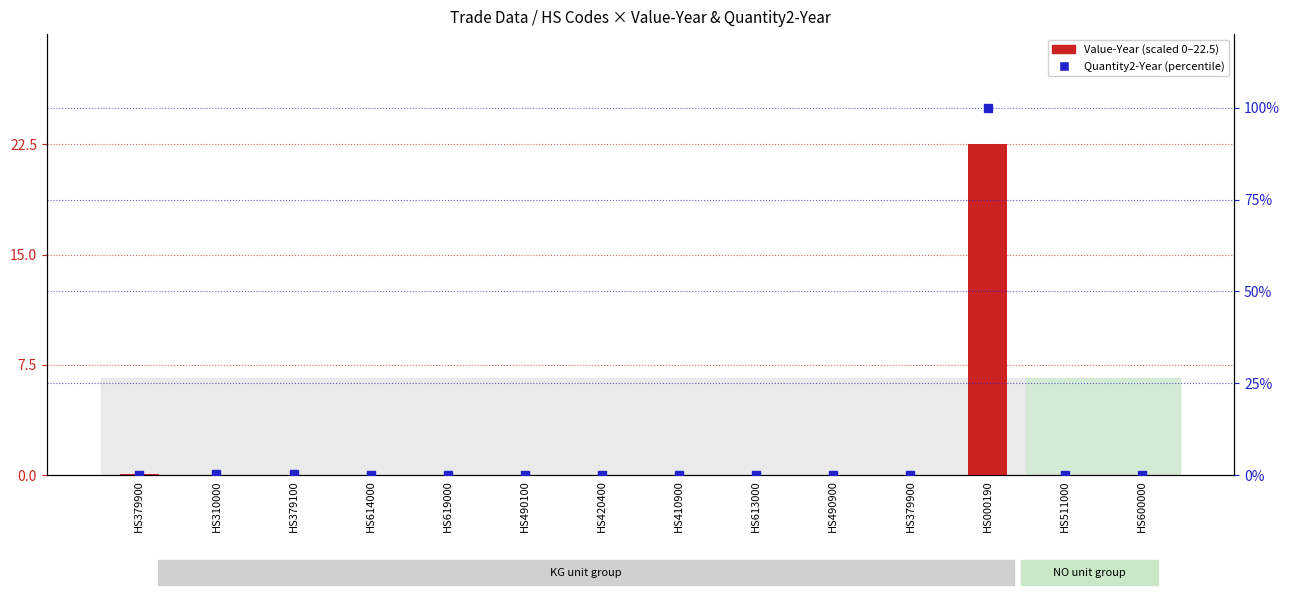

Which has a higher value, HS511000 or HS600000?

HS600000